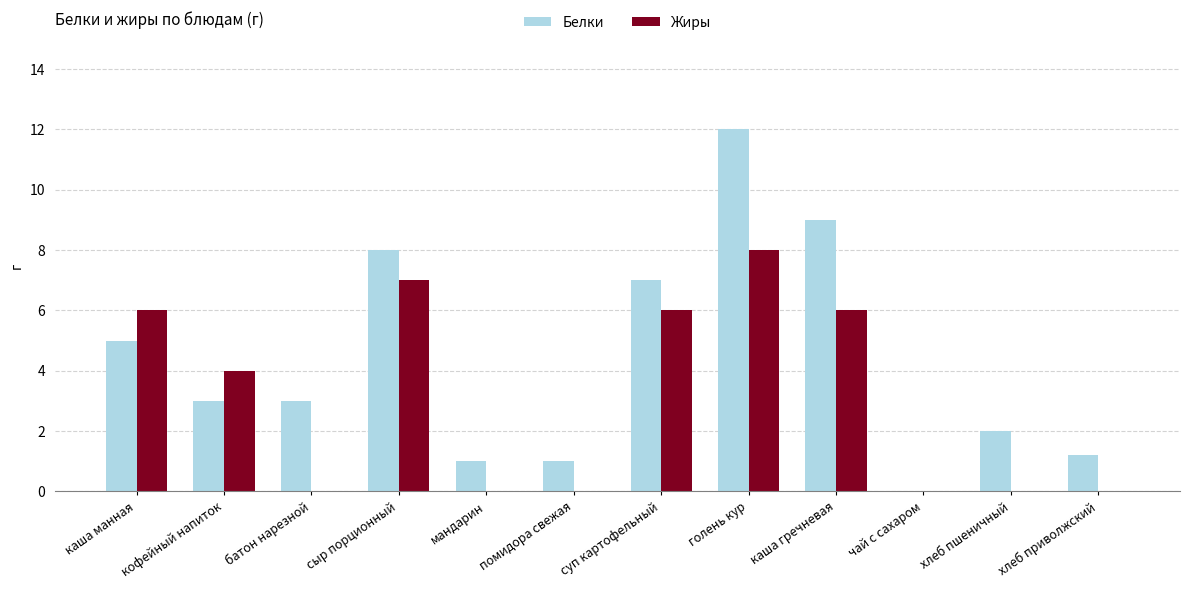

What is the sum of all Жиры values?

37.0